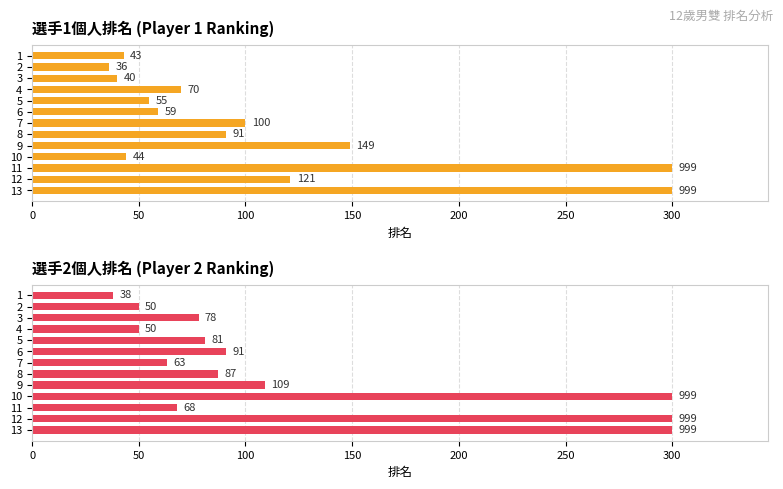

At how many categories does at least one series exceed 101?

5